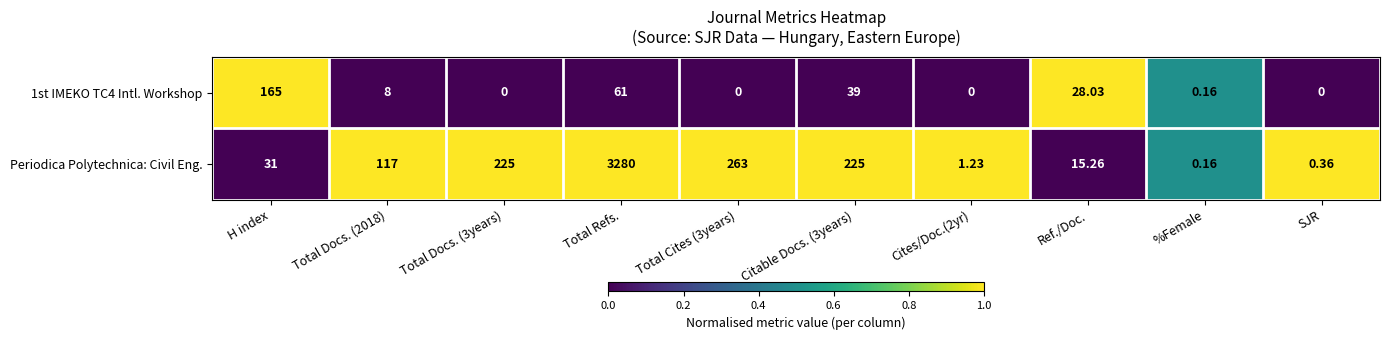

At which label does Periodica Polytechnica: Civil Eng. reach its peak?

Total Refs.